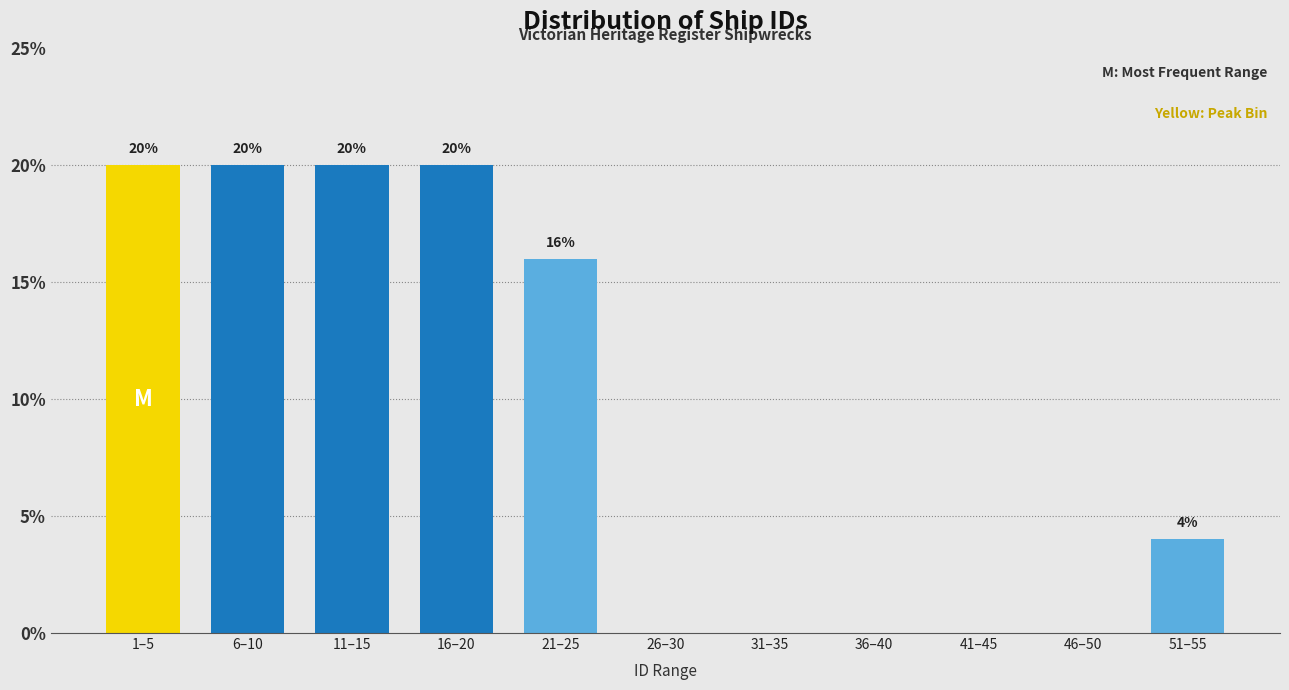

Reading right to left, list all the values displayed in this chart.

51–55=4	46–50=0	41–45=0	36–40=0	31–35=0	26–30=0	21–25=16	16–20=20	11–15=20	6–10=20	1–5=20